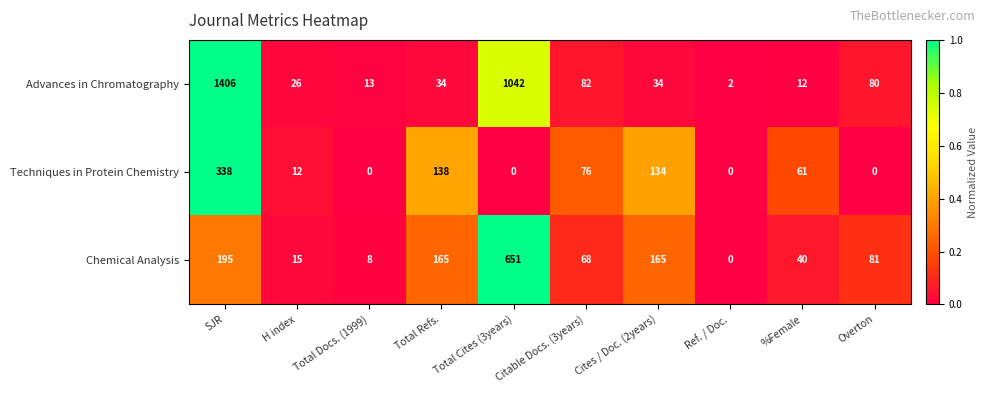

Rank the series at %Female from highest to lowest value.

Techniques in Protein Chemistry, Chemical Analysis, Advances in Chromatography